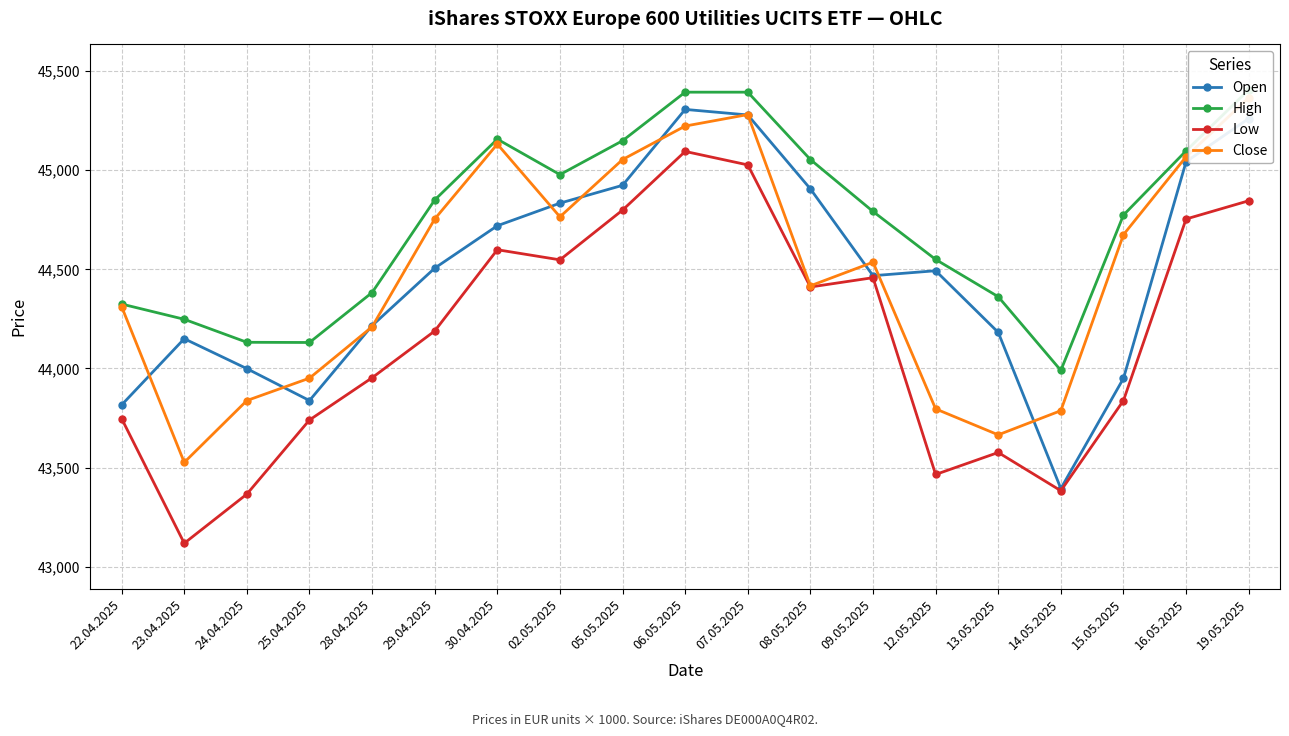

Where does the Open series first go above 44493?

29.04.2025